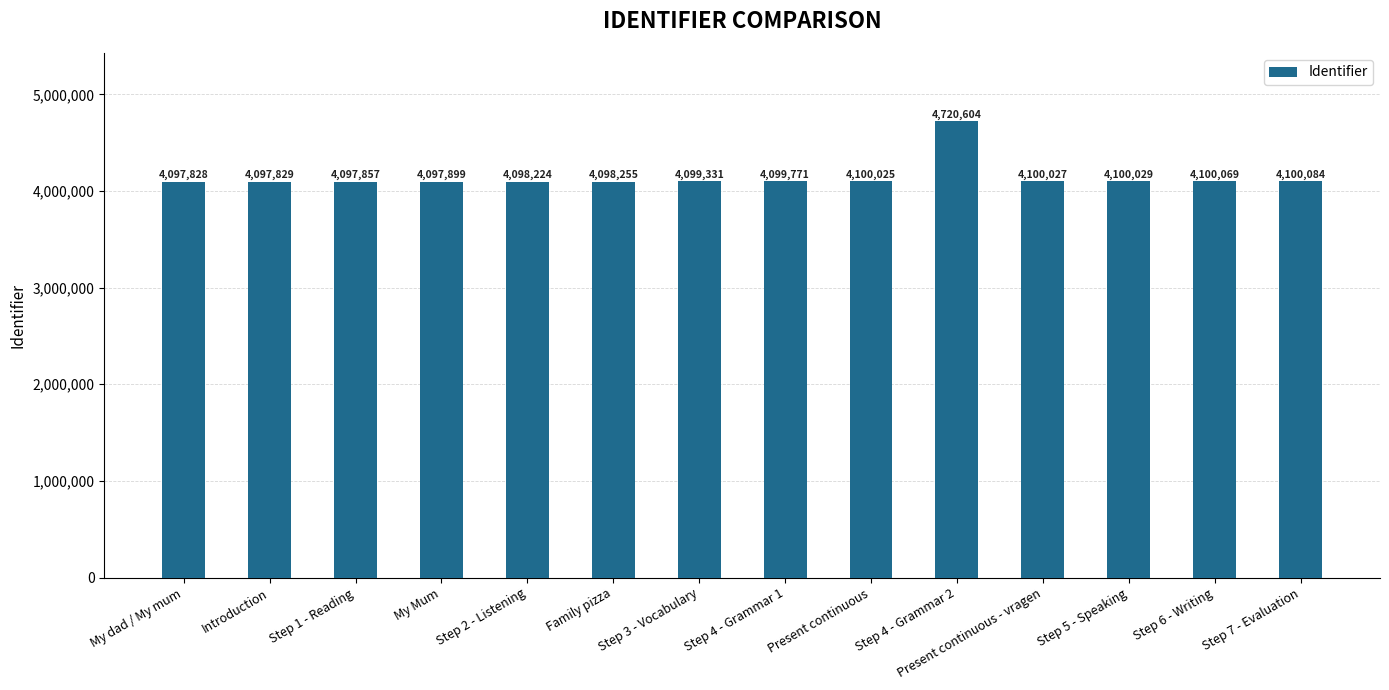

What is the change in value from Family pizza to Step 3 - Vocabulary?

+1076